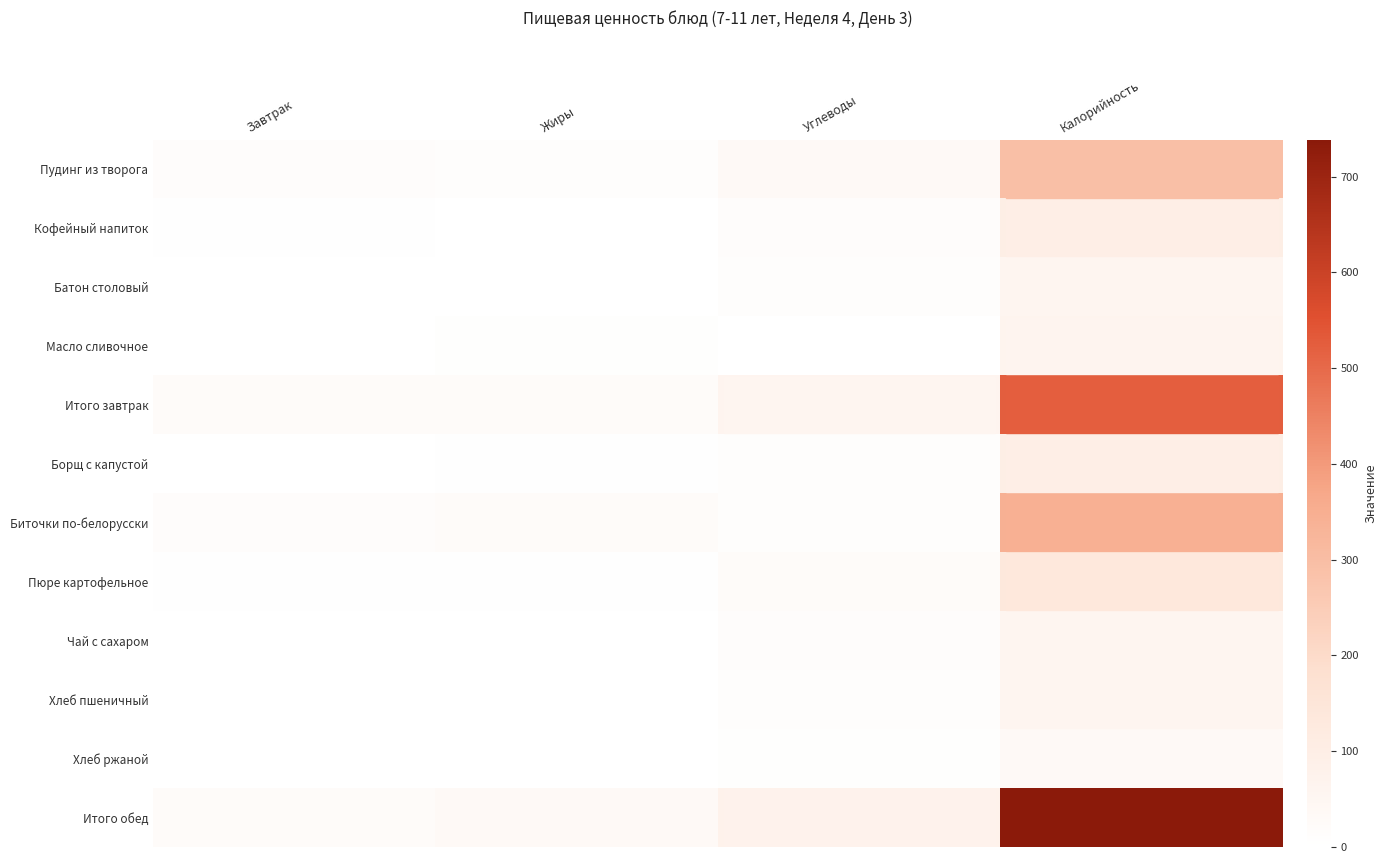

What is the sum of the Пюре картофельное values at Жиры and Завтрак?

7.9